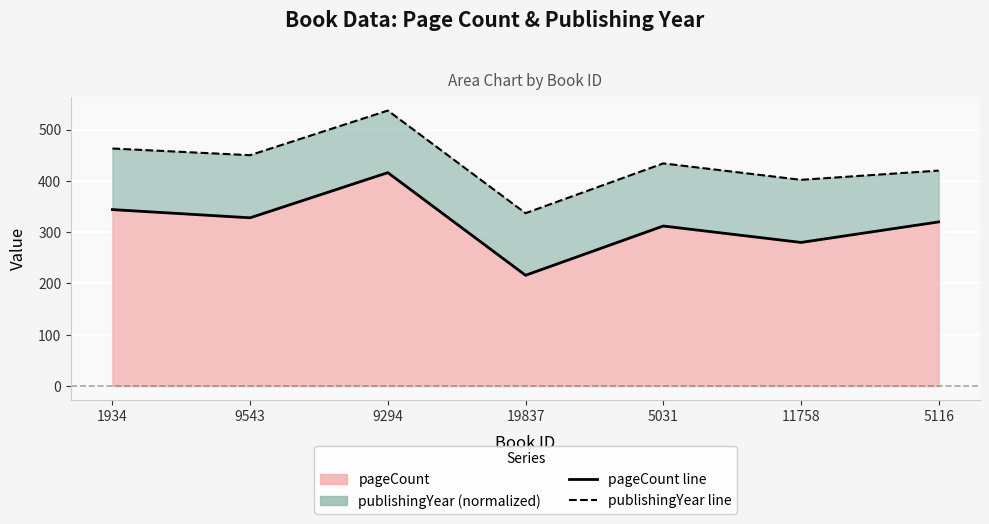

How many values in the publishingYear line series are below 434?

3